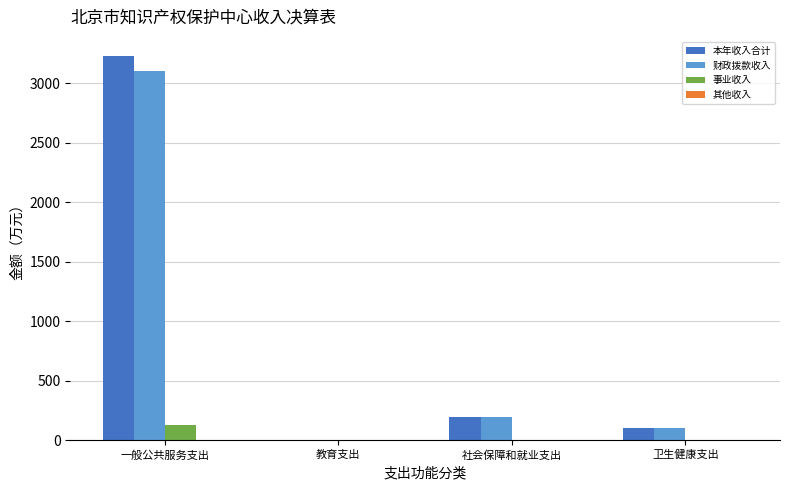

Which series changed the most between 一般公共服务支出 and 卫生健康支出?

本年收入合计